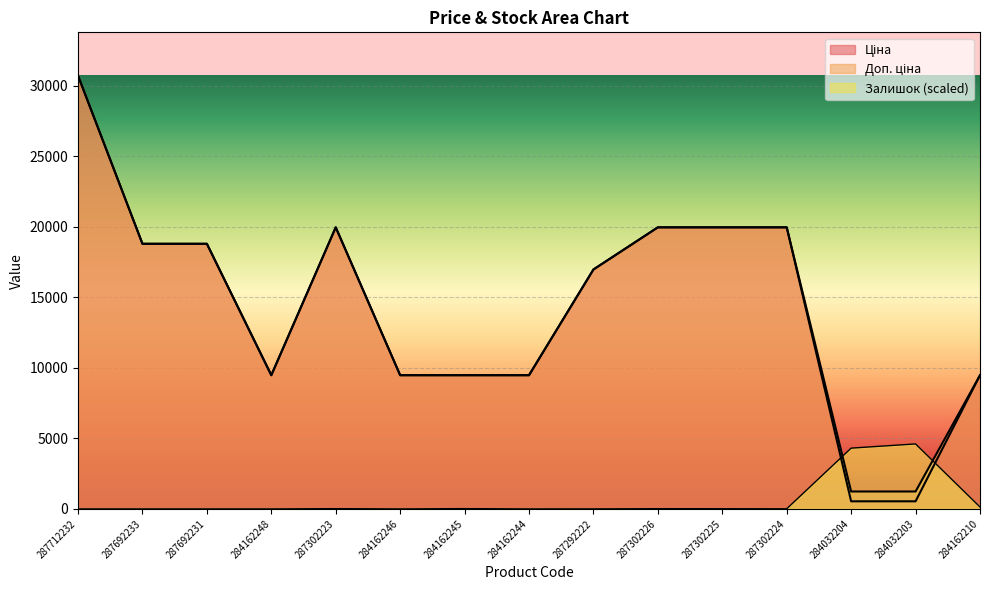

What are all the series names shown in the legend?

Ціна, Доп. ціна, Залишок